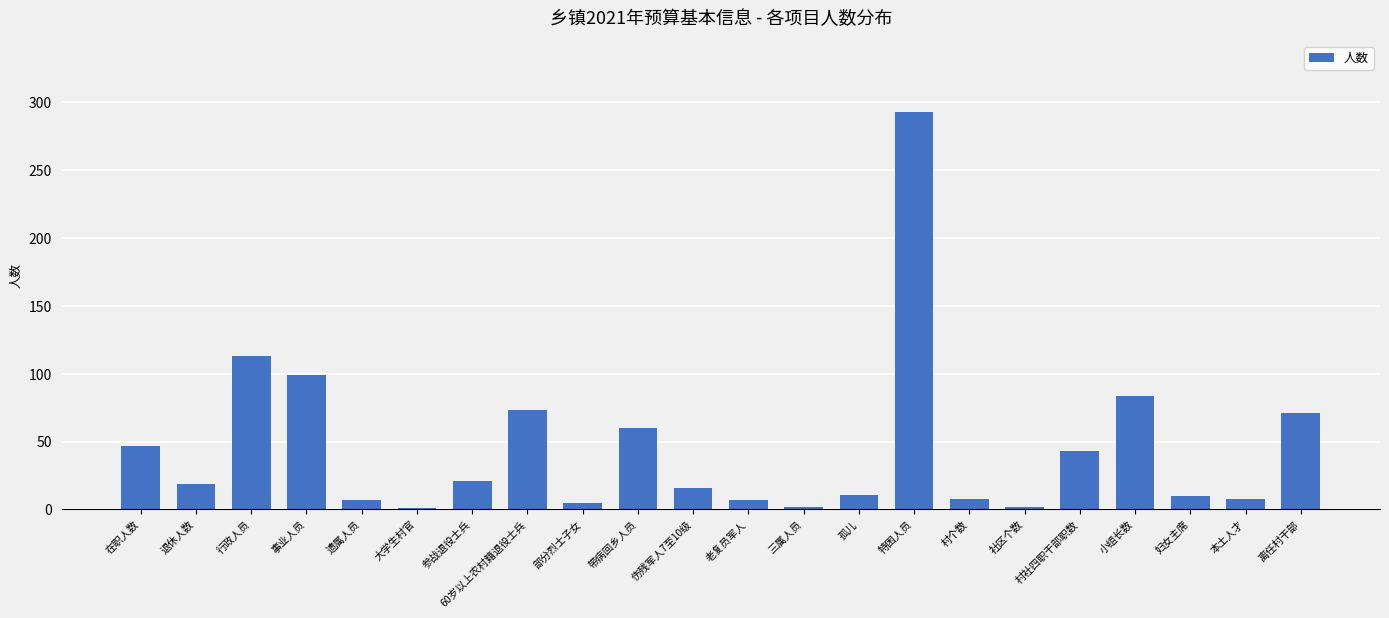

Are the bars horizontal?

No